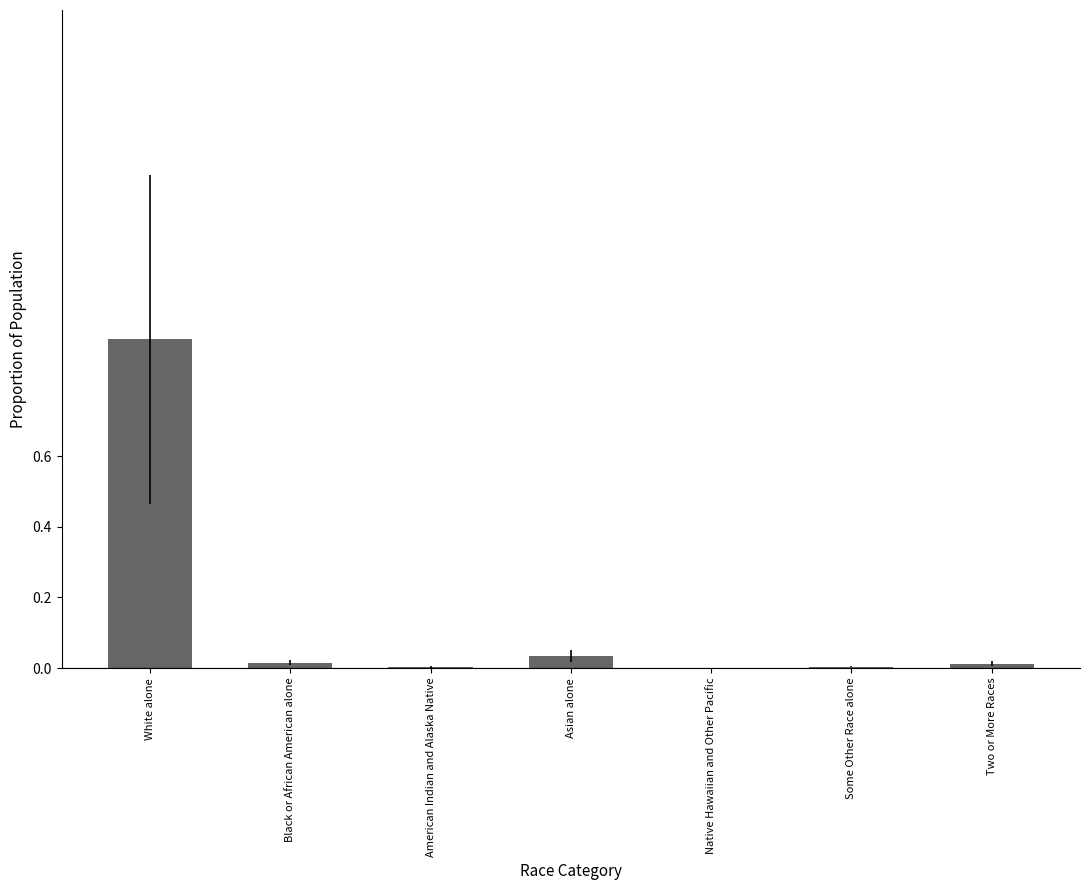

The value at American Indian and Alaska Native is 0.0. True or false?

True